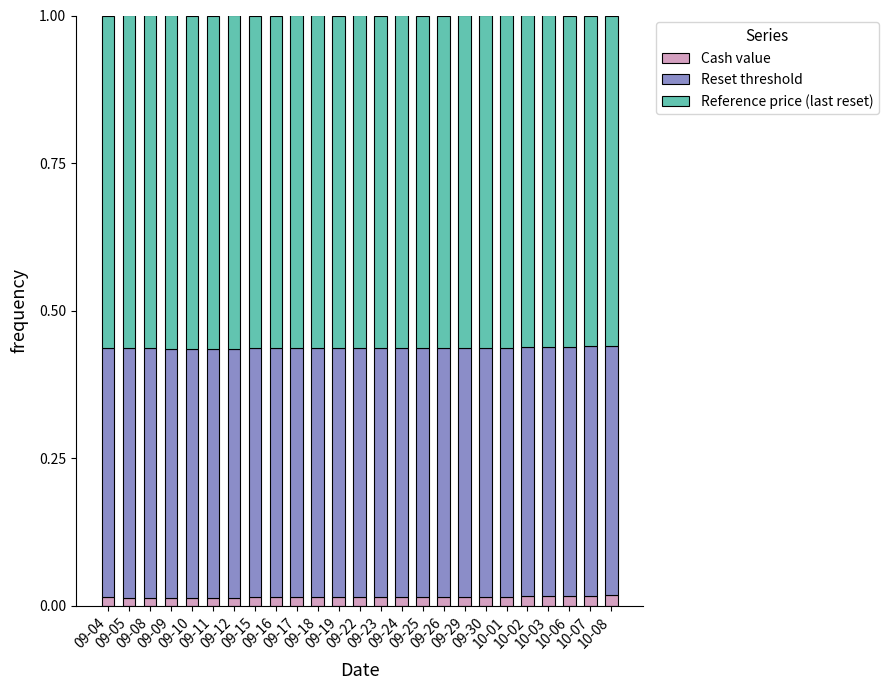

What is the label of the 18th bar from the right?

09-15